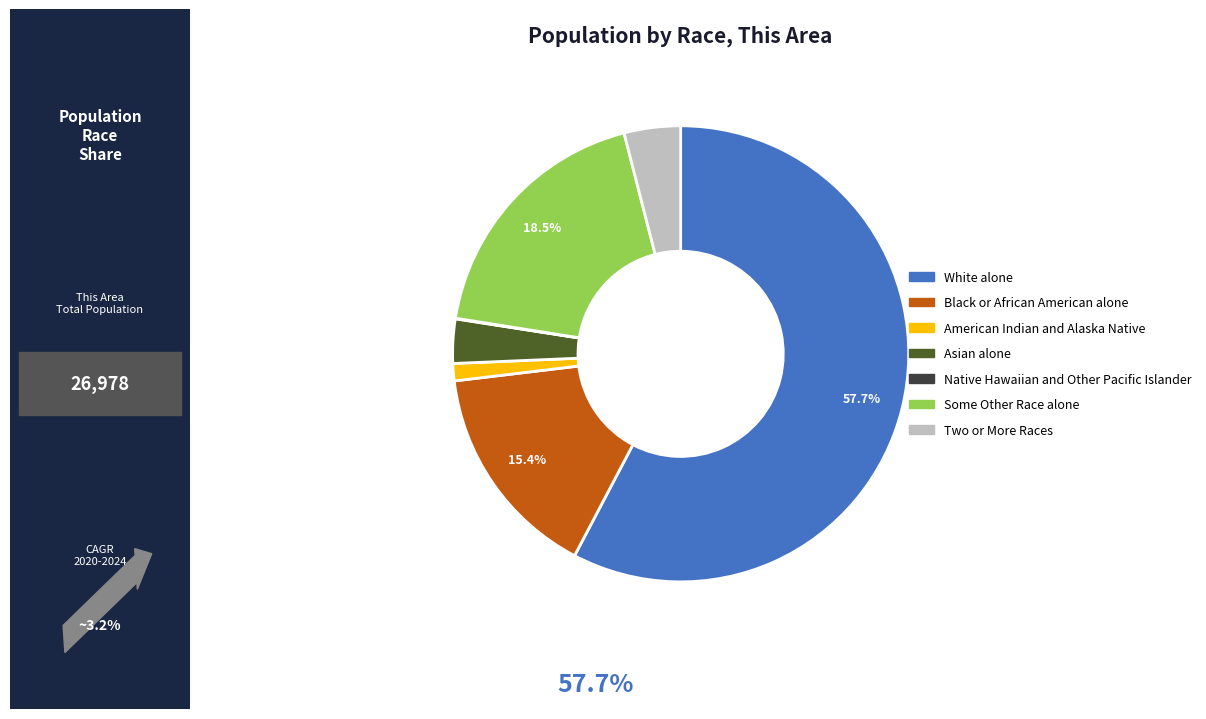

Is American Indian and Alaska Native the majority of the pie?

No